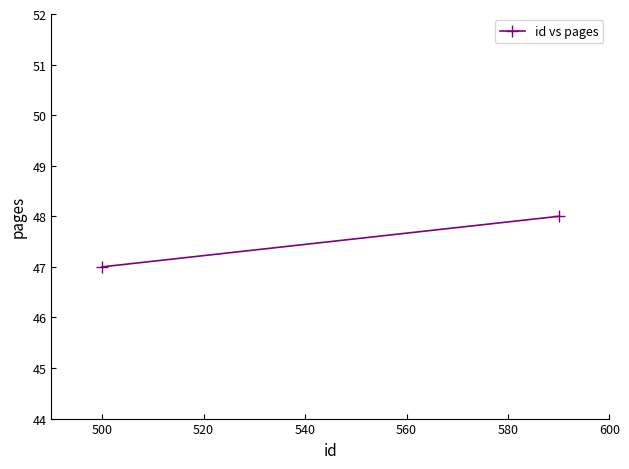

True or false: the data shows 71 at 480.

False